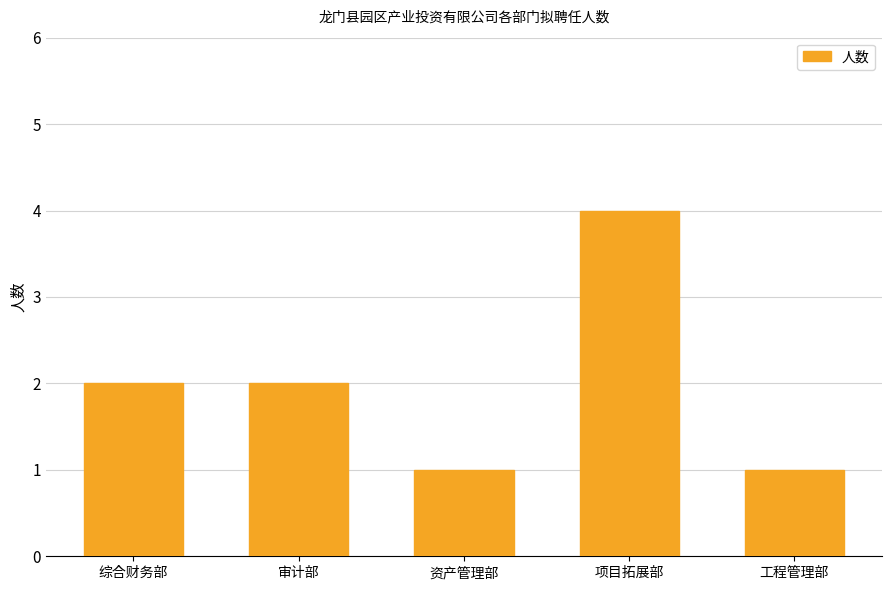

What is the ratio of the value at 工程管理部 to the value at 资产管理部?

1.0